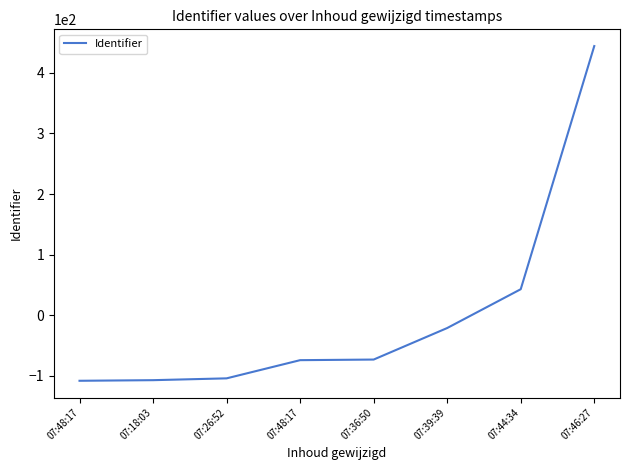

Is this an area chart (filled region under the line)?

No